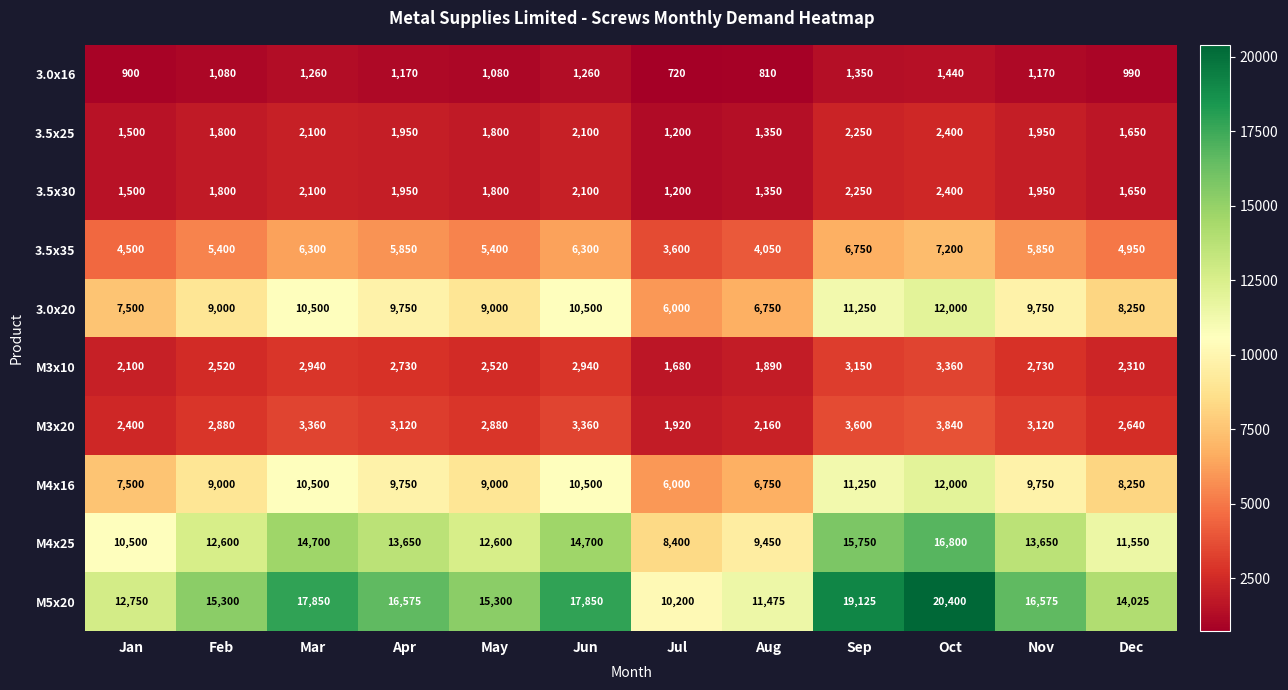

Between Aug and Dec, which series saw the biggest shift?

M5x20